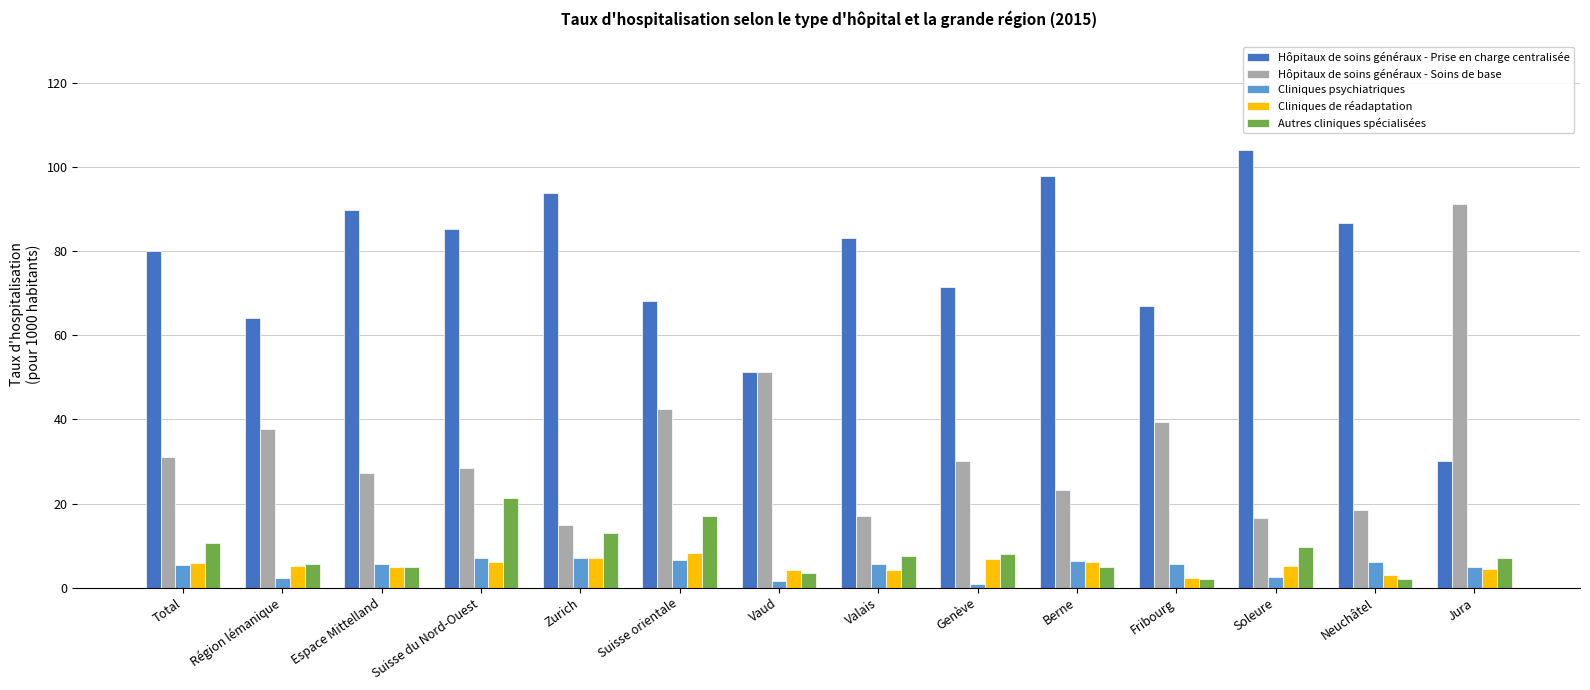

Which series has the largest range (max minus min)?

Hôpitaux de soins généraux - Soins de base